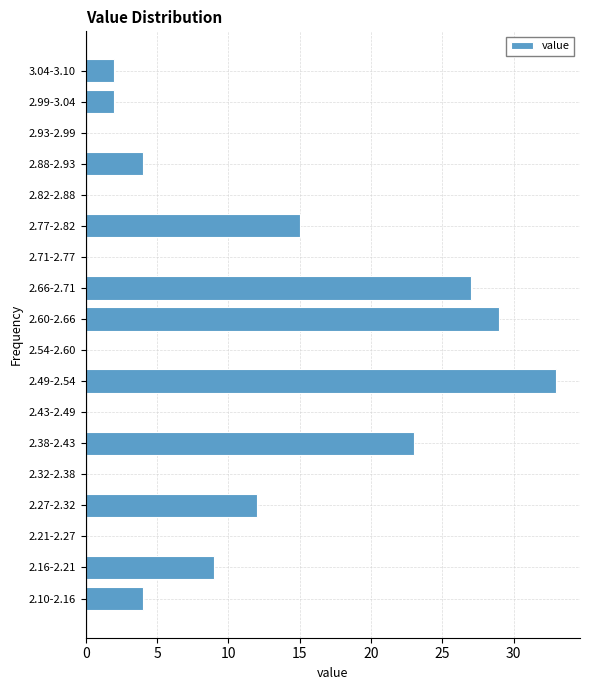

Reading bottom to top, what are all the values shown in this chart?

2.10-2.16=4	2.16-2.21=9	2.21-2.27=0	2.27-2.32=12	2.32-2.38=0	2.38-2.43=23	2.43-2.49=0	2.49-2.54=33	2.54-2.60=0	2.60-2.66=29	2.66-2.71=27	2.71-2.77=0	2.77-2.82=15	2.82-2.88=0	2.88-2.93=4	2.93-2.99=0	2.99-3.04=2	3.04-3.10=2